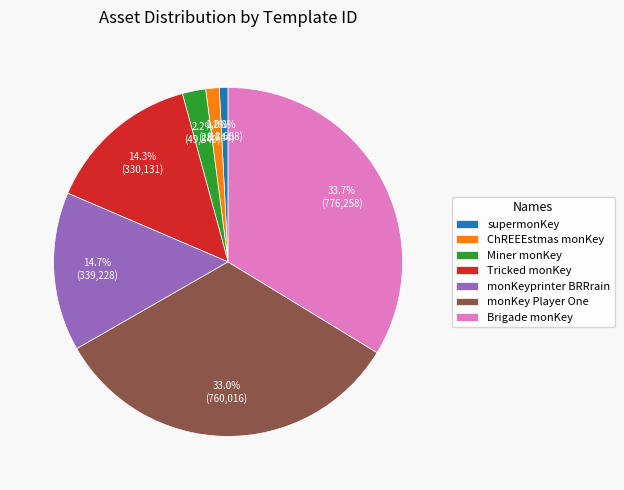

Does monKeyprinter BRRrain account for over 50% of the chart?

No